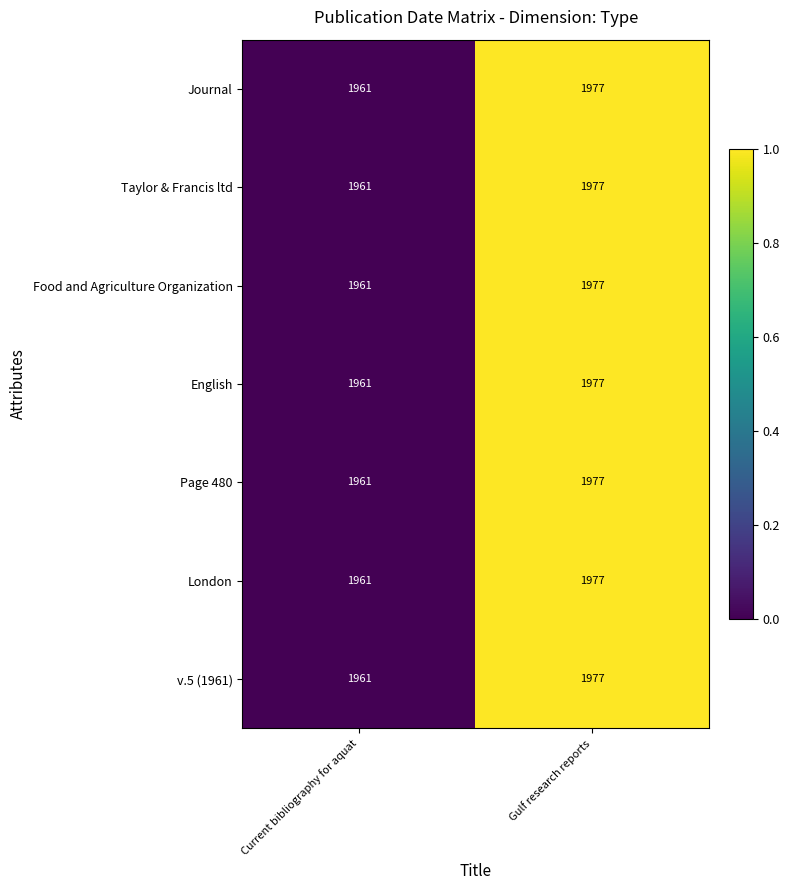

List the labels in order of Taylor & Francis ltd value, smallest first.

Current bibliography for aquat, Gulf research reports